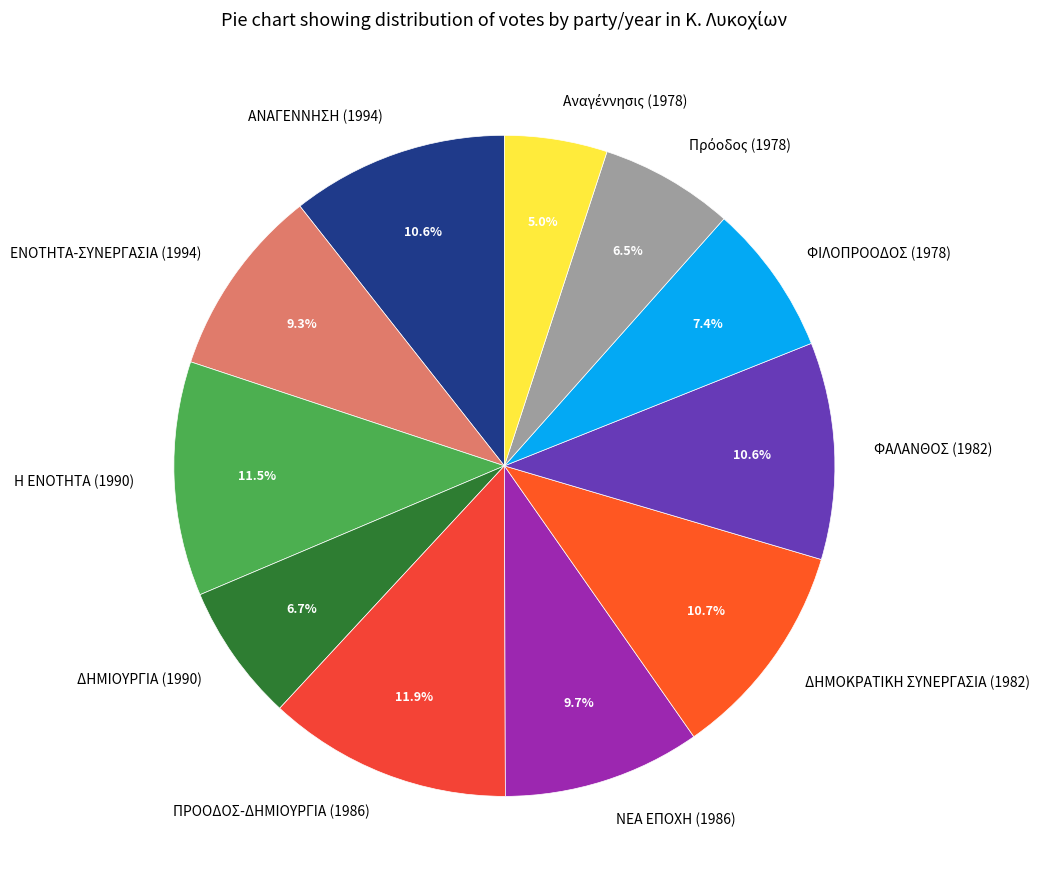

To the nearest percent, what is the difference between the ΦΙΛΟΠΡΟΟΔΟΣ (1978) and ΔΗΜΟΚΡΑΤΙΚΗ ΣΥΝΕΡΓΑΣΙΑ (1982) slice percentages?

3%